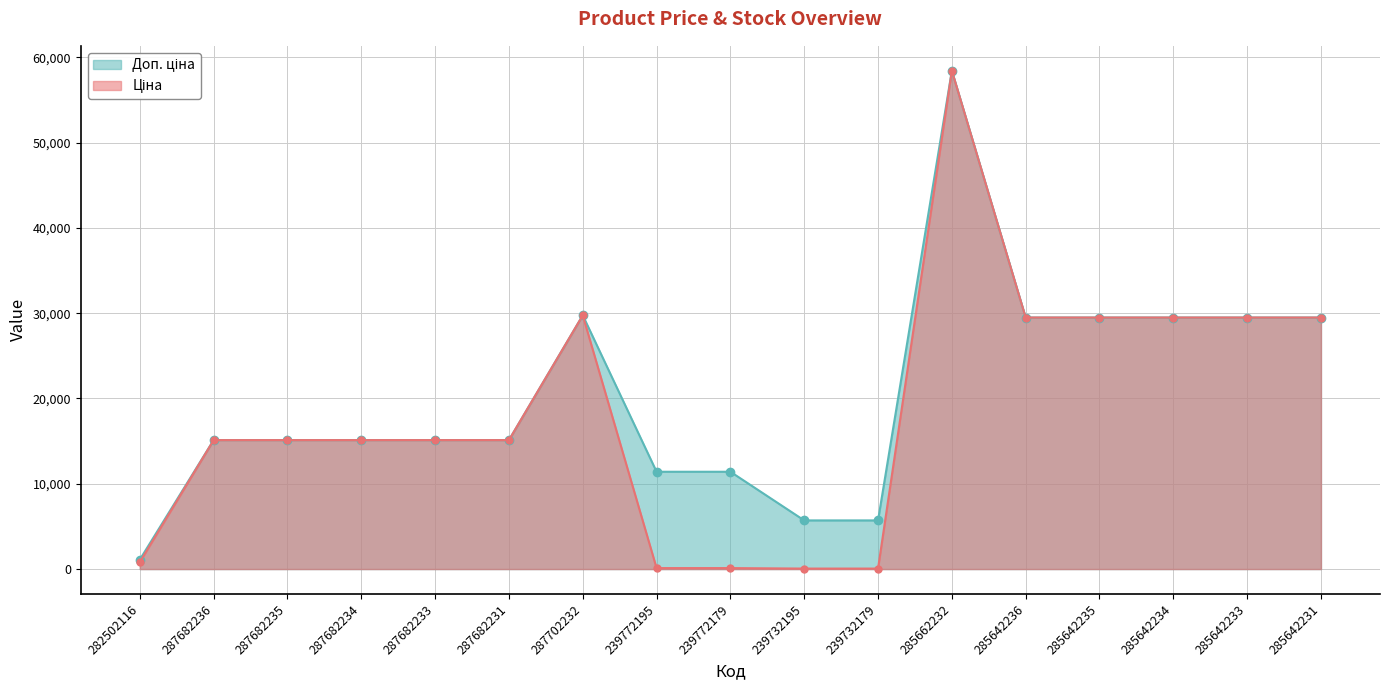

Where does the Ціна series first go above 15120?

287702232